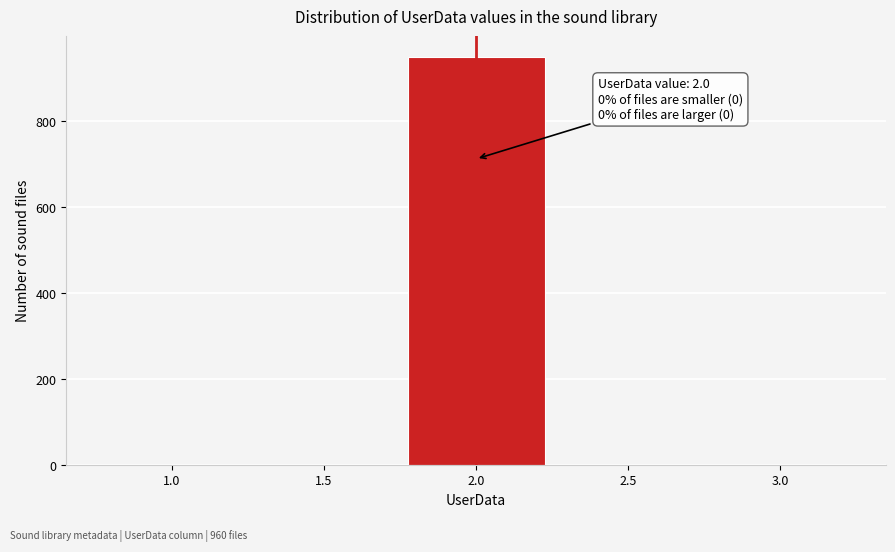

Which range on the x-axis has the tallest bar?

1.75 to 2.25